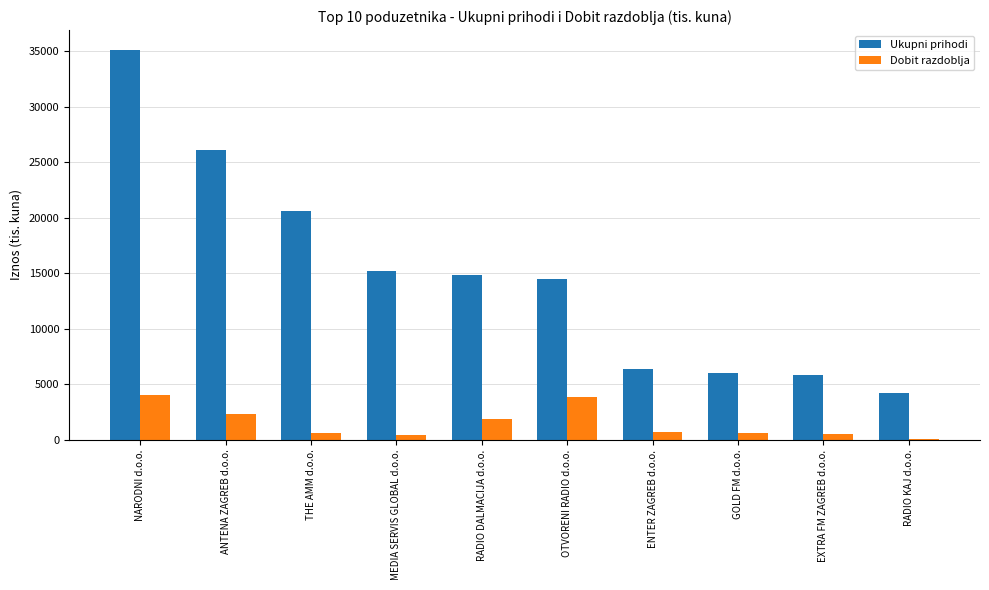

What is the total value across all series at OTVORENI RADIO d.o.o.?

18371.1